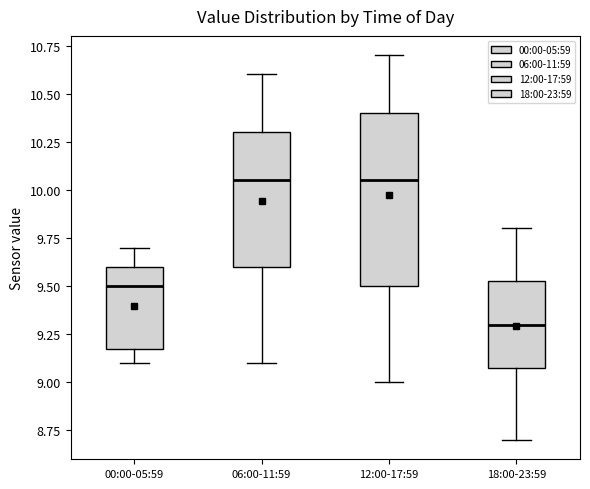

Comparing the boxes themselves (not the whiskers), which one is the tallest?

12:00-17:59